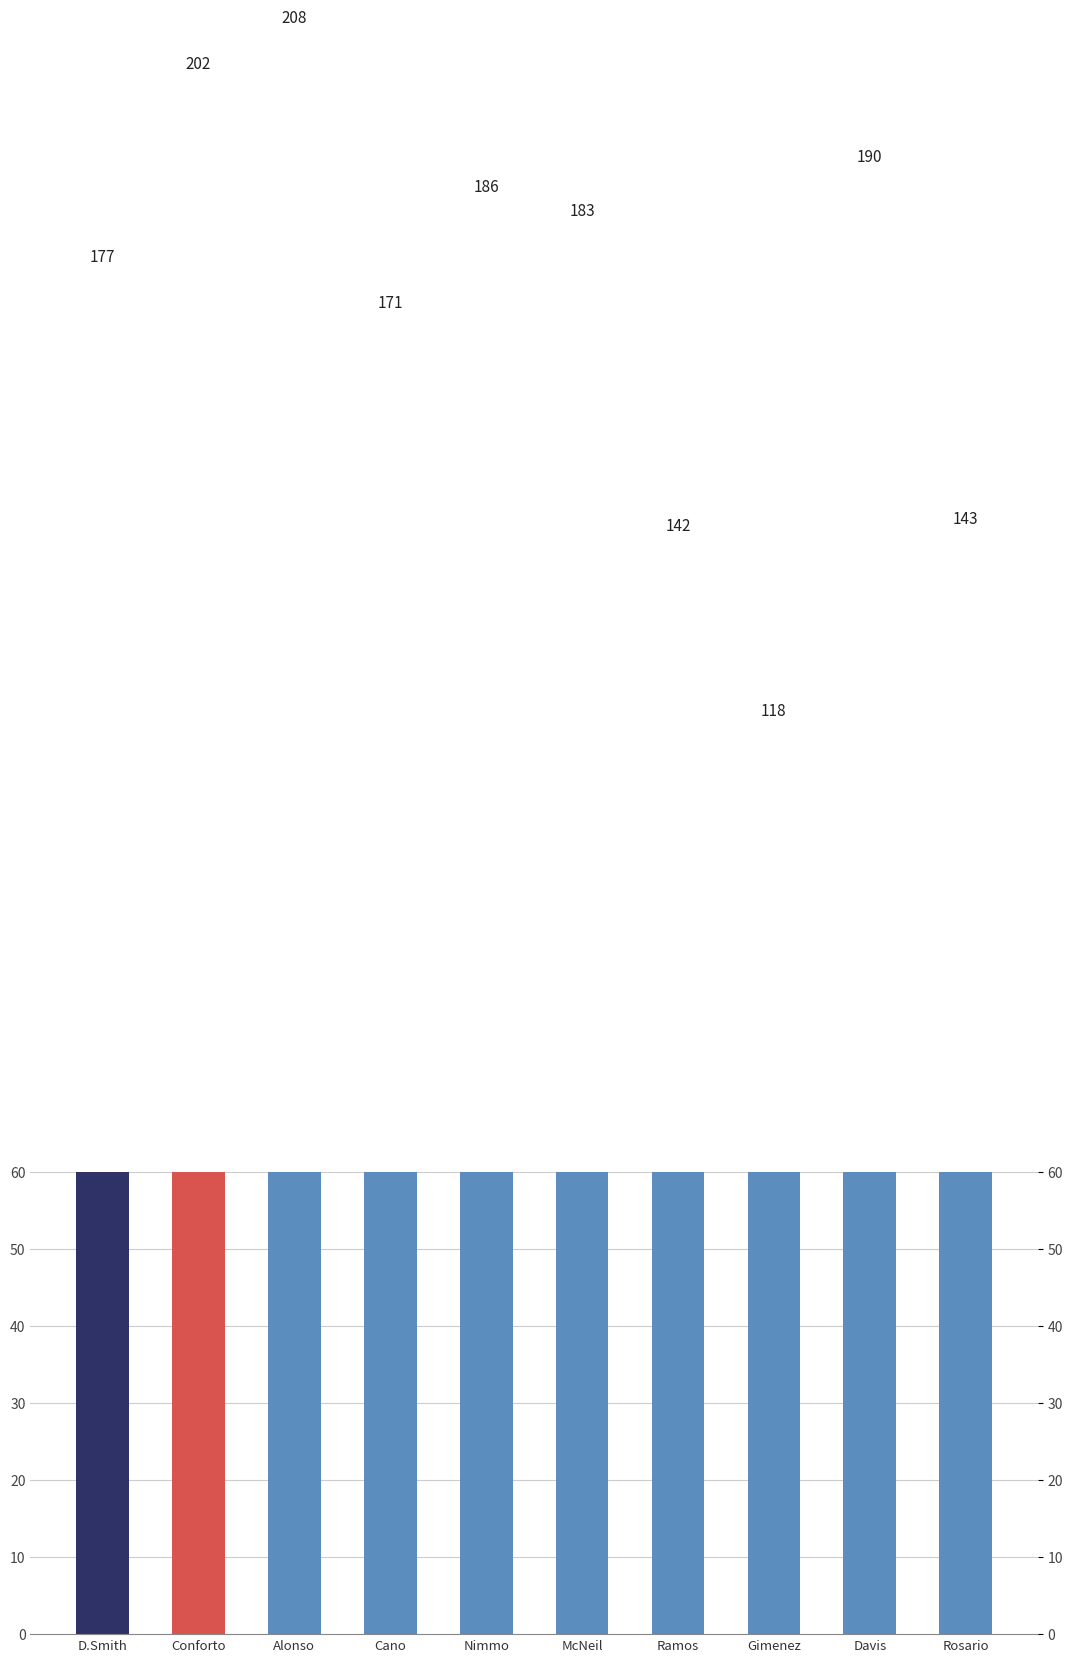

What is the label of the 9th bar from the right?

Conforto